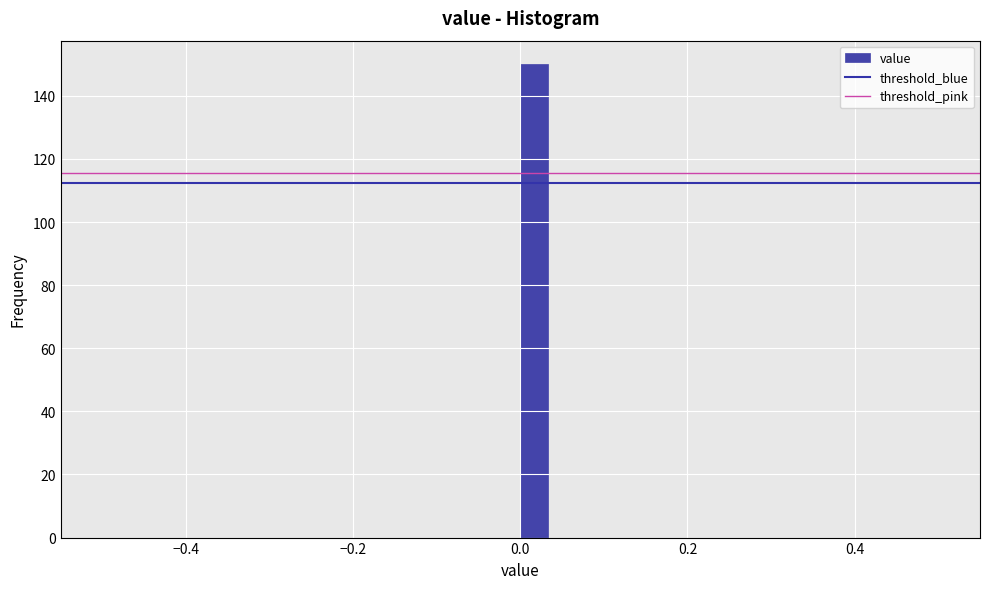

Around what value on the x-axis is the tallest bar? Give the approximate position of its centre, as read against the axis.

0.02